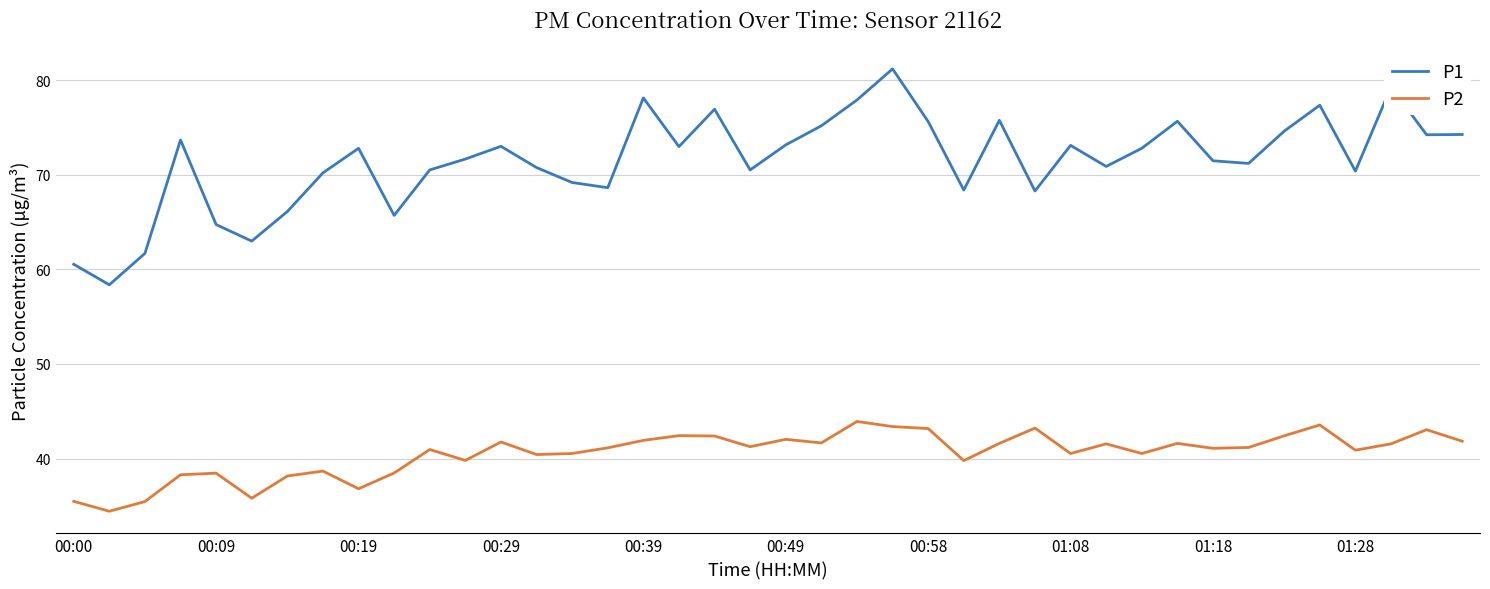

List the series in order of their overall mean, highest first.

P1, P2